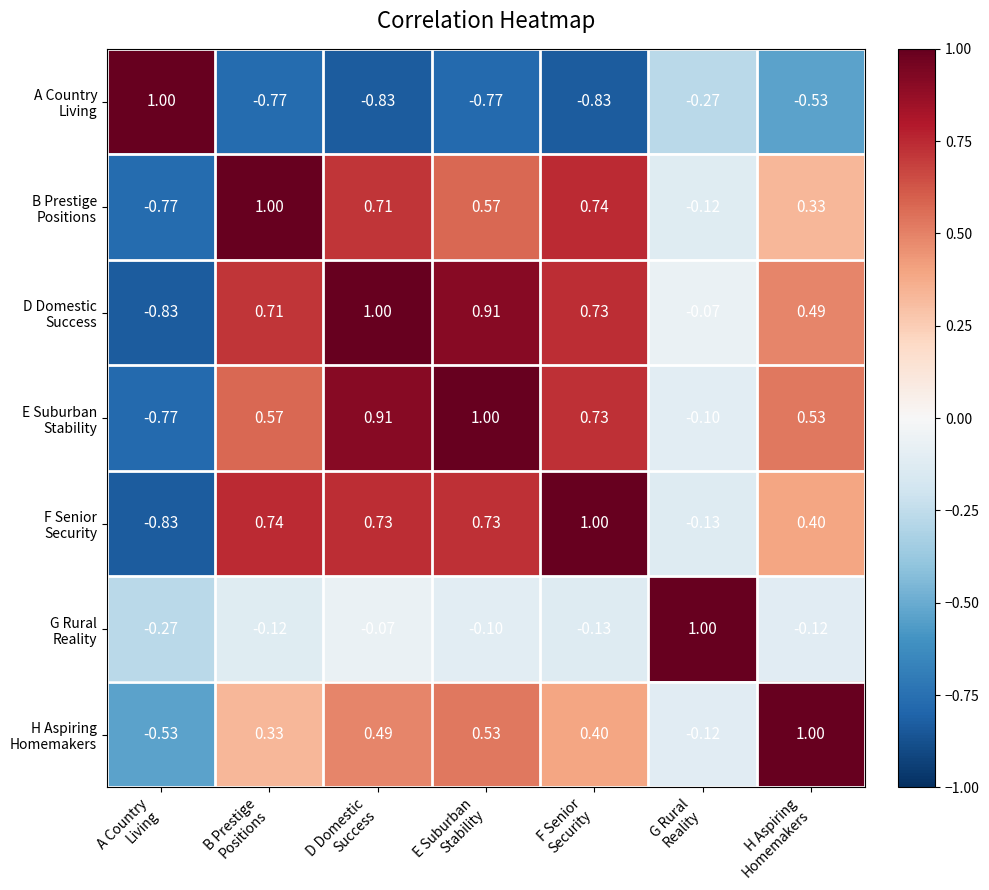

What is the spread (max minus min) of values at H Aspiring
Homemakers?

1.5